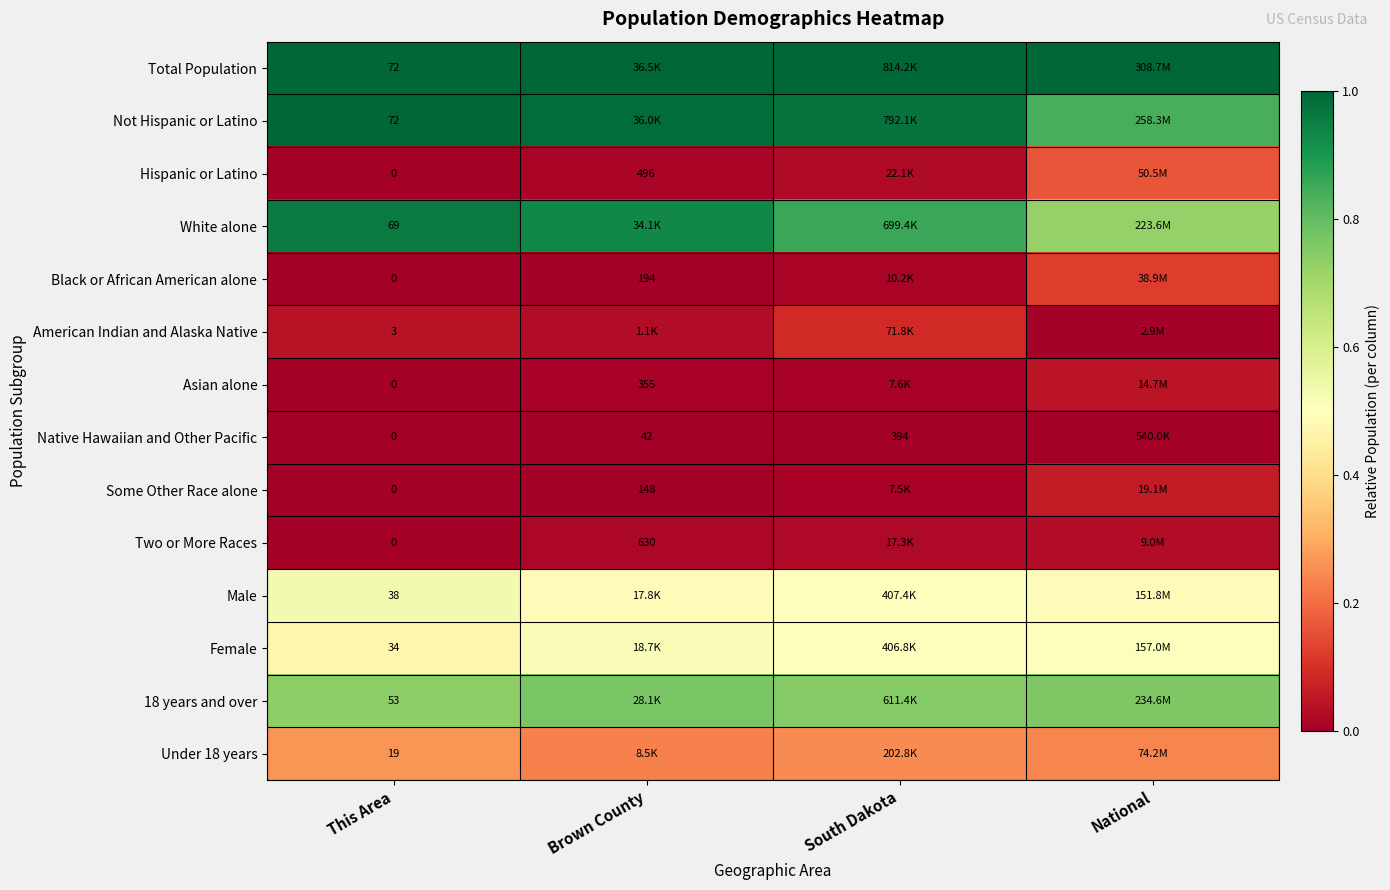

Count the number of data series in this chart.

14